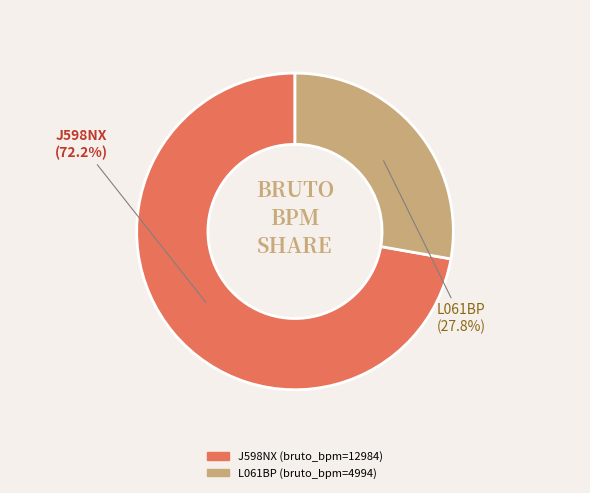

Approximately how many times larger is the value at J598NX compared to L061BP?

2.6